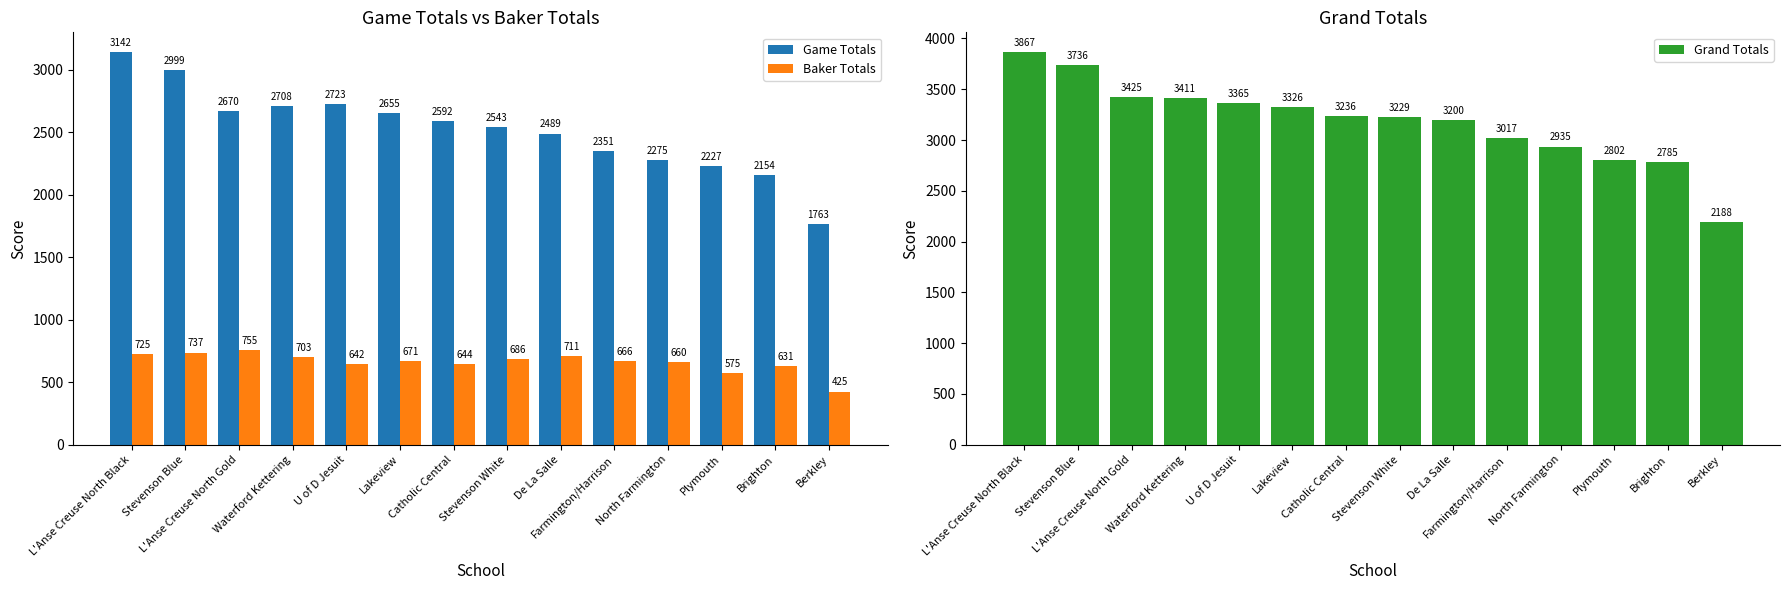

What position from the left is Stevenson White?

8